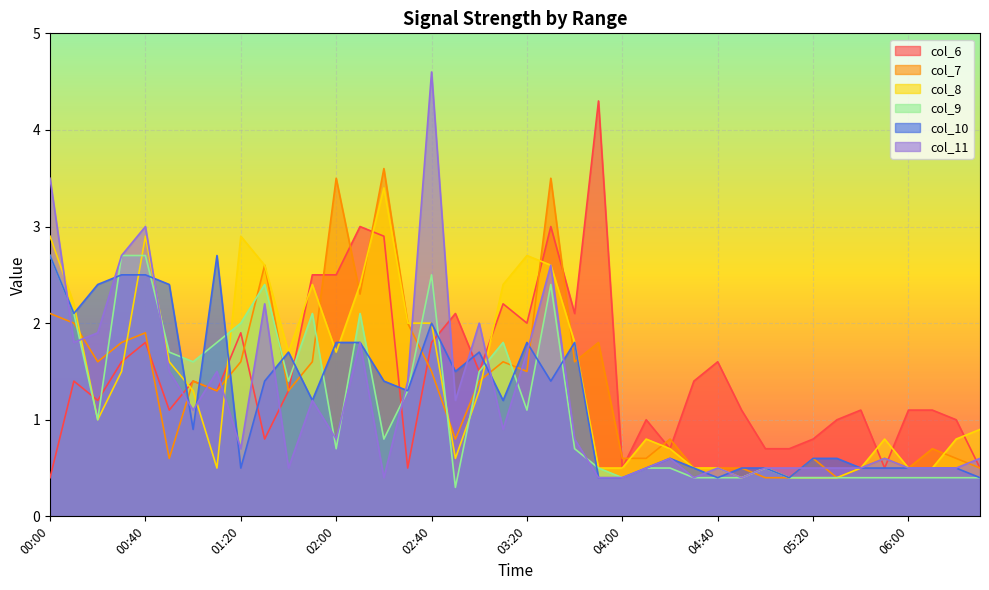

What position from the right is 04:40?

12